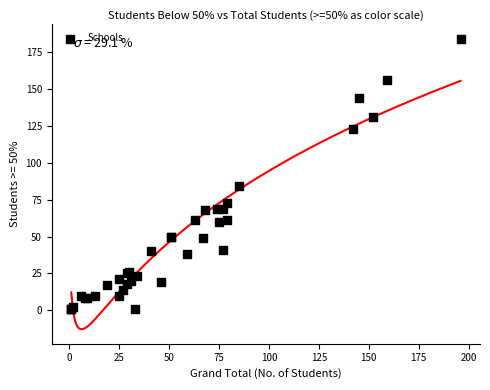

What Y value in the scatter plot is closest to 92?

84